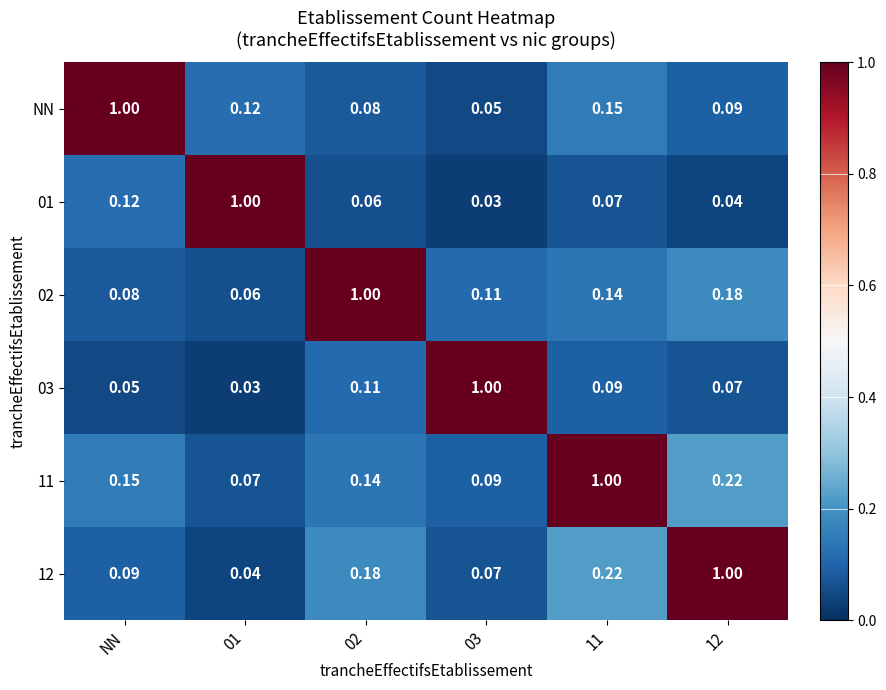

Reading left to right, list all the values displayed in this chart.

NN: NN=1.0	01=0.1	02=0.1	03=0.1	11=0.1	12=0.1
01: NN=0.1	01=1.0	02=0.1	03=0.0	11=0.1	12=0.0
02: NN=0.1	01=0.1	02=1.0	03=0.1	11=0.1	12=0.2
03: NN=0.1	01=0.0	02=0.1	03=1.0	11=0.1	12=0.1
11: NN=0.1	01=0.1	02=0.1	03=0.1	11=1.0	12=0.2
12: NN=0.1	01=0.0	02=0.2	03=0.1	11=0.2	12=1.0